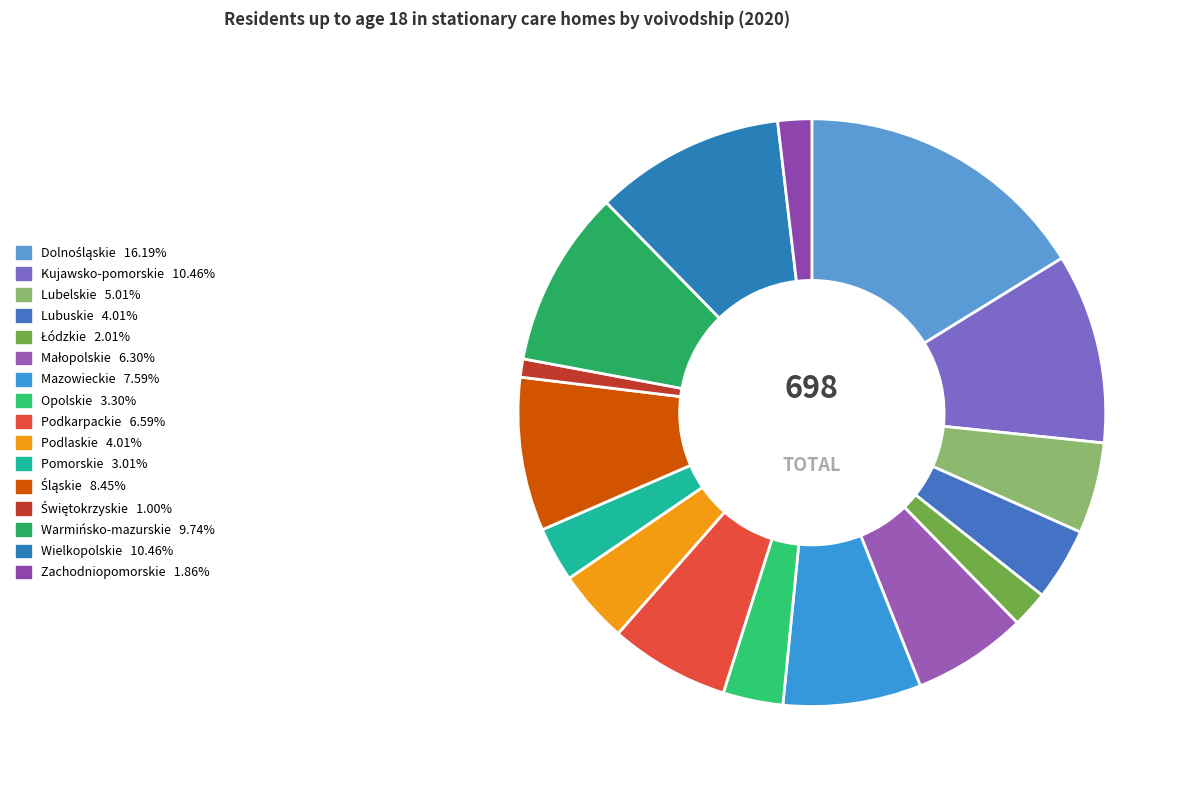

Combined, do Podlaskie and Mazowieckie account for over 50%?

No